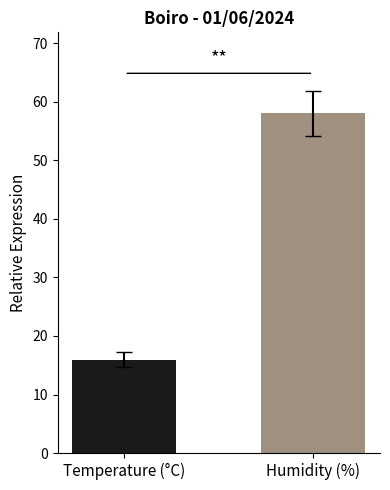

Are the bars grouped side by side (vs. stacked)?

Yes